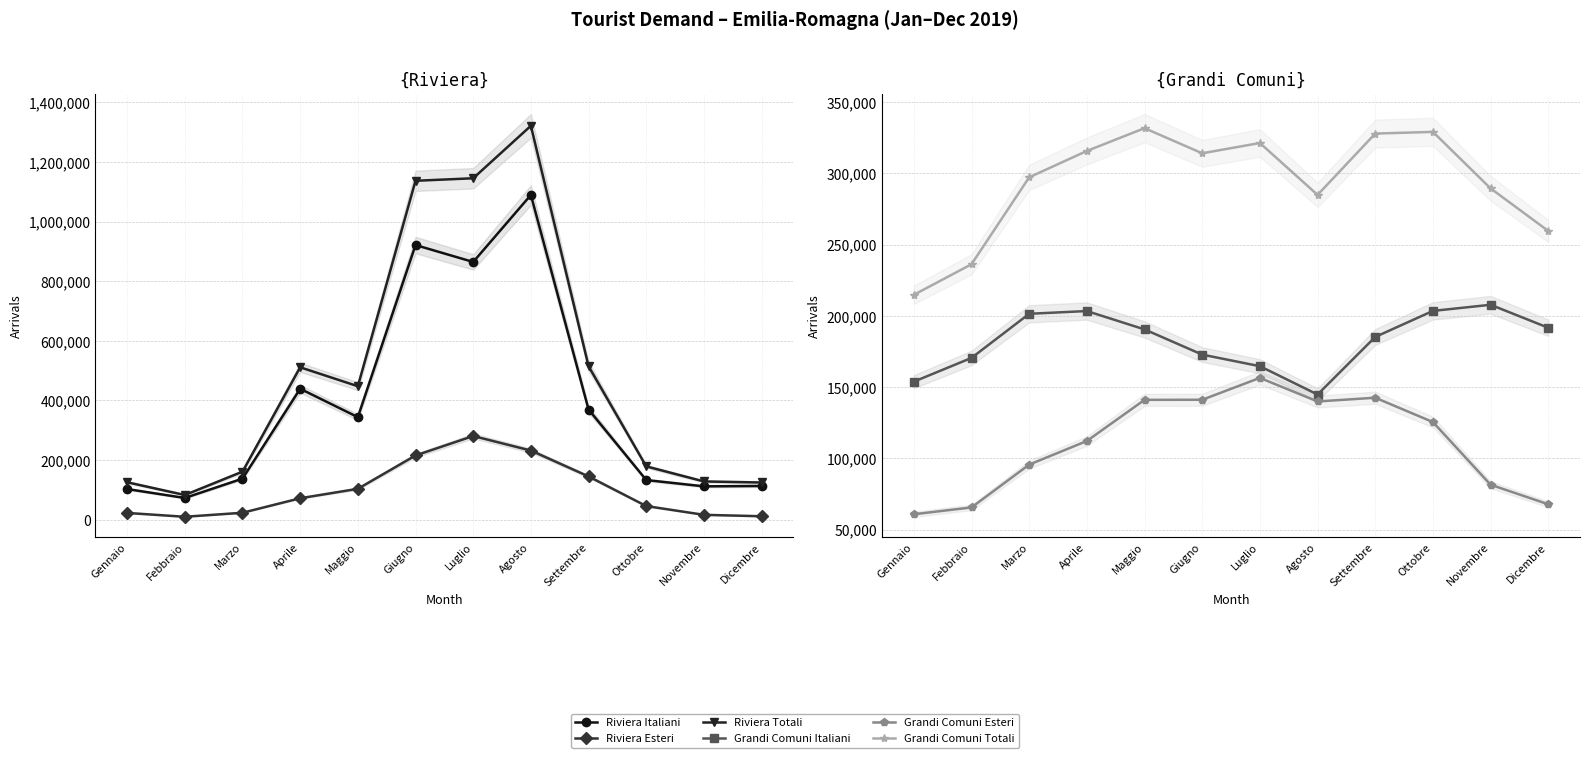

The value of Grandi Comuni Esteri at Ottobre is 125535. True or false?

True